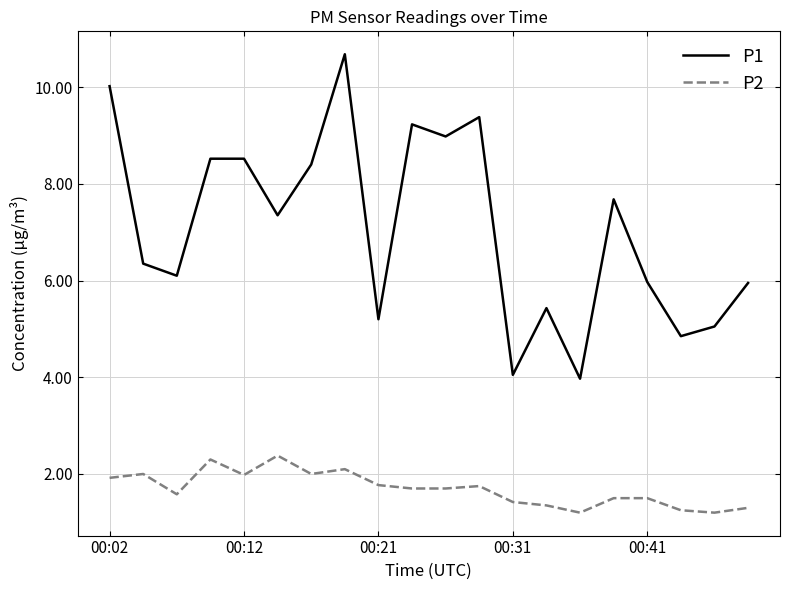

True or false: P1 and P2 cross at least once.

False